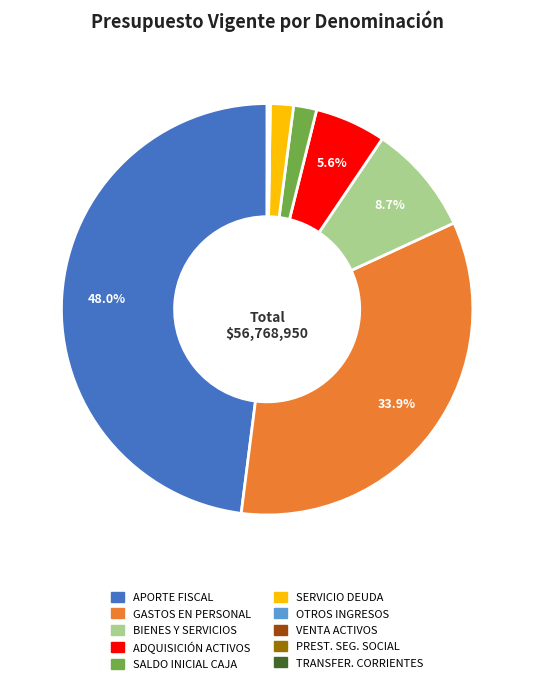

Is there any slice that represents more than half of the pie?

No